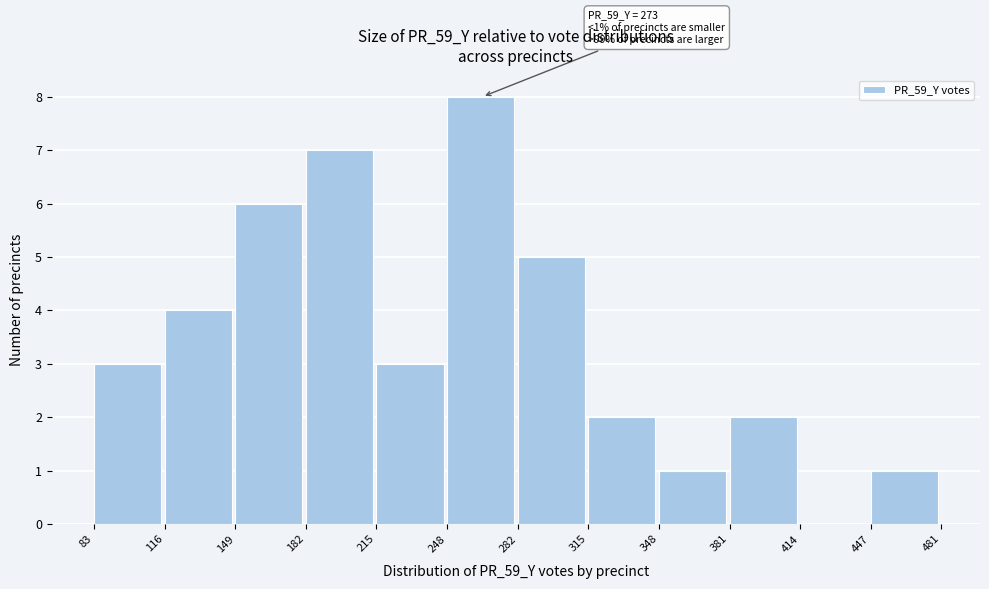

Over which range of the x-axis is the bar tallest?

248 to 282